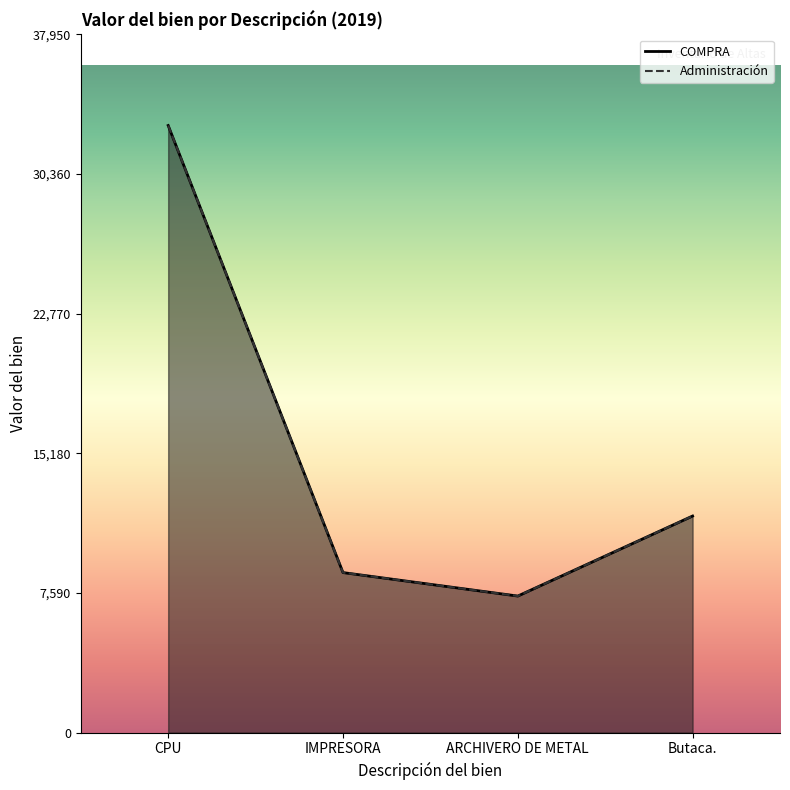

At which category does COMPRA reach its first local valley?

ARCHIVERO DE METAL